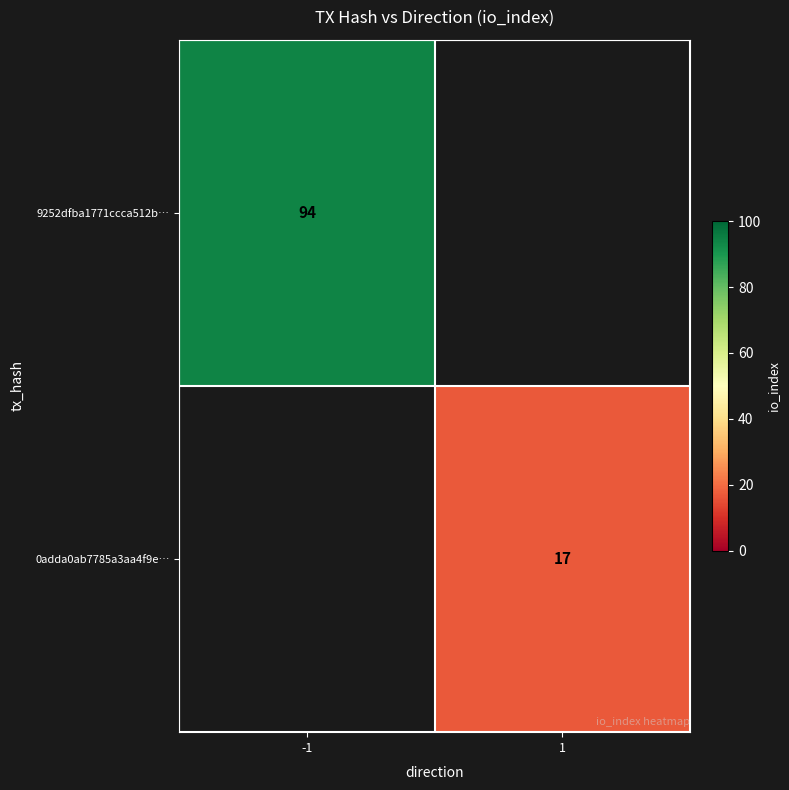

How many distinct data groups are displayed?

2